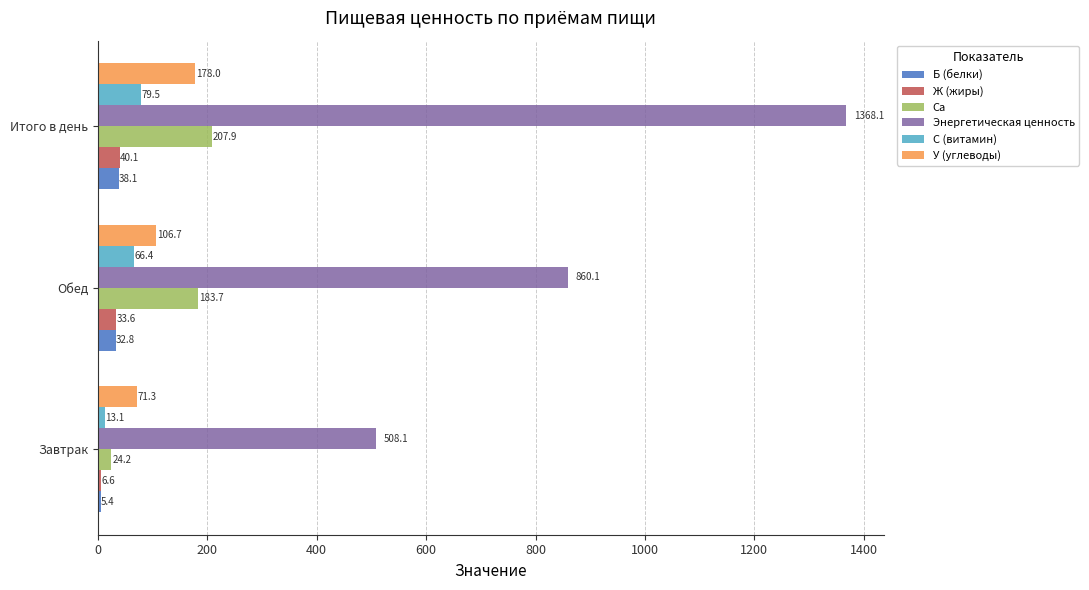

What is the difference between the highest and lowest values at Завтрак?

502.7